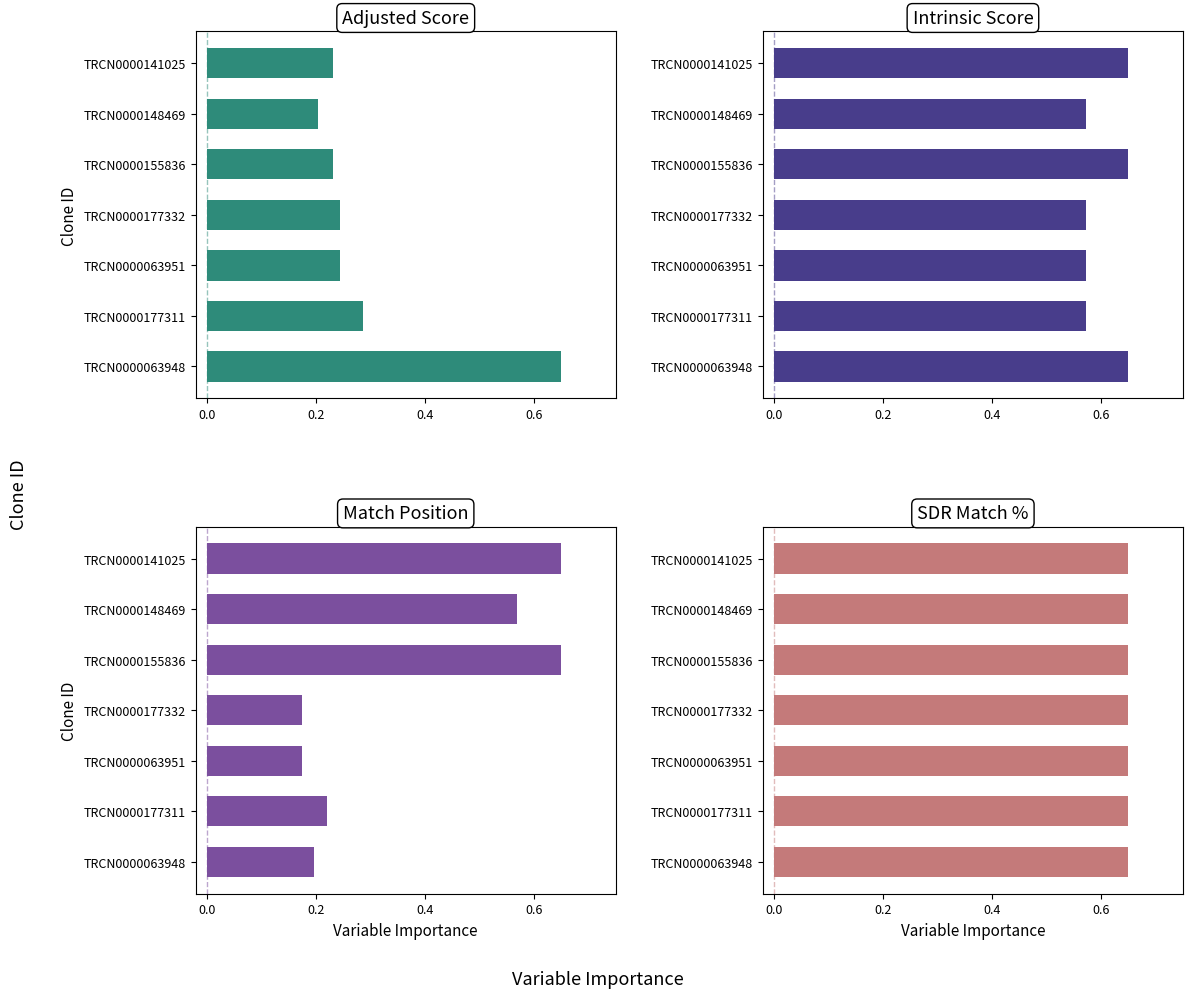

What is the sum of the Intrinsic Score values at TRCN0000177311 and TRCN0000063951?

1.1